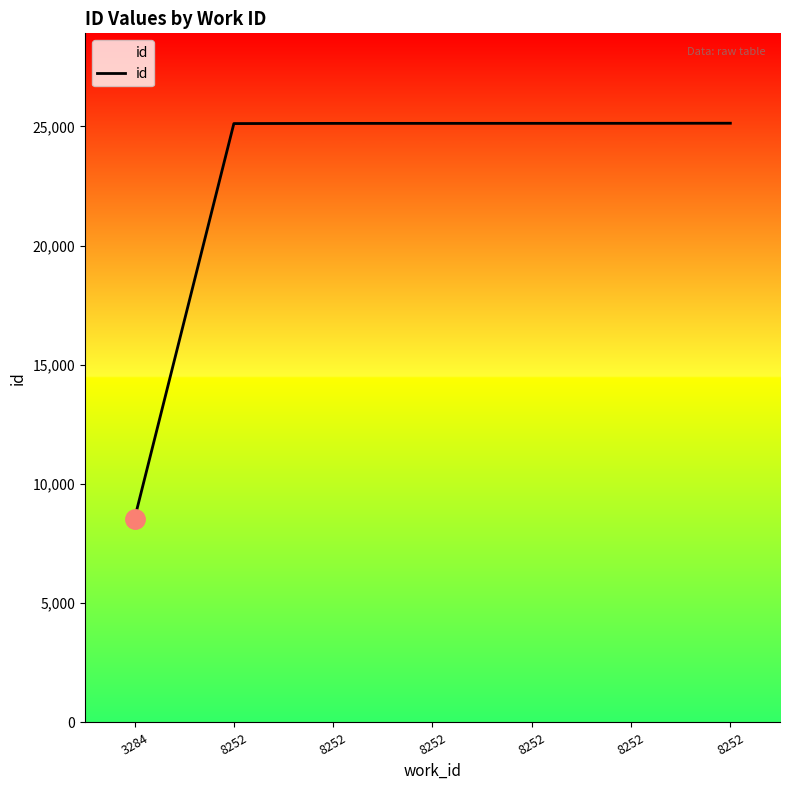

Count the number of data series in this chart.

1